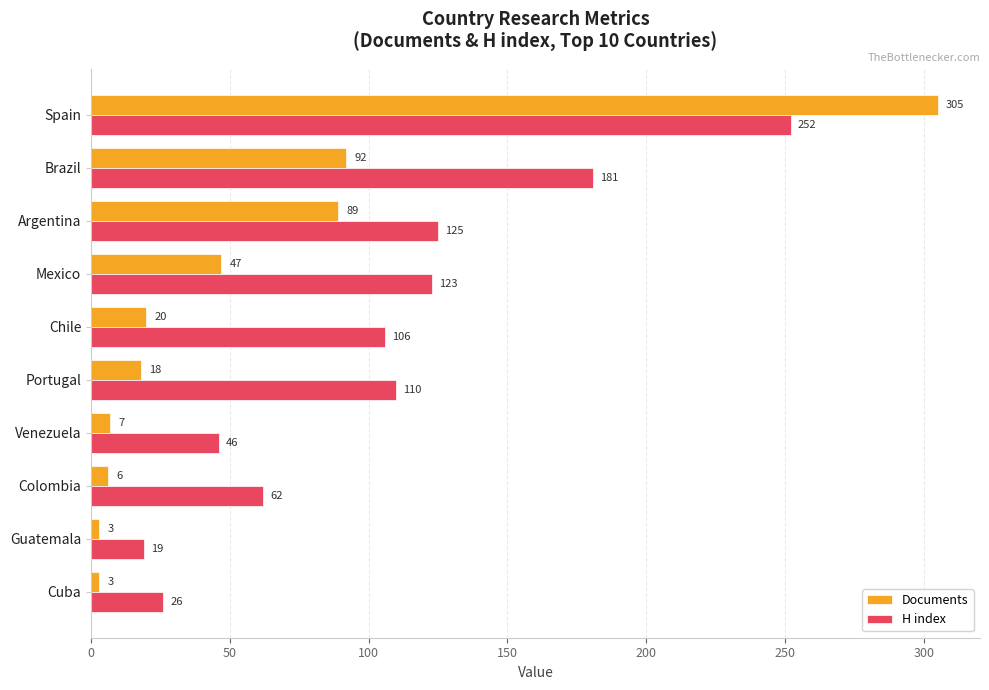

The H index series shows 181 at Brazil. True or false?

True